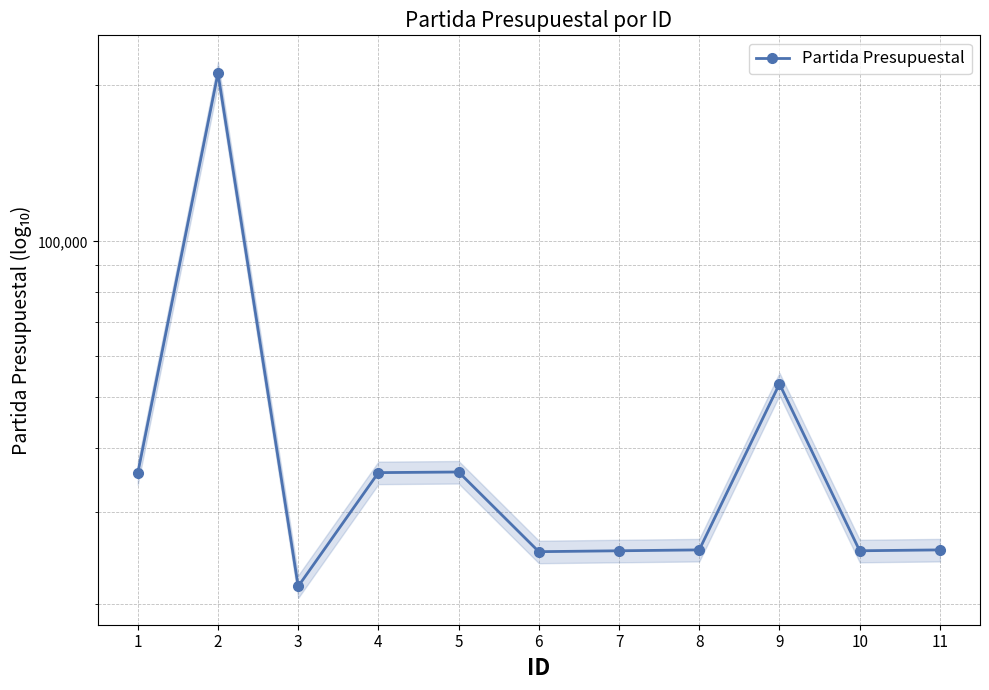

How many data points does each series have?

11